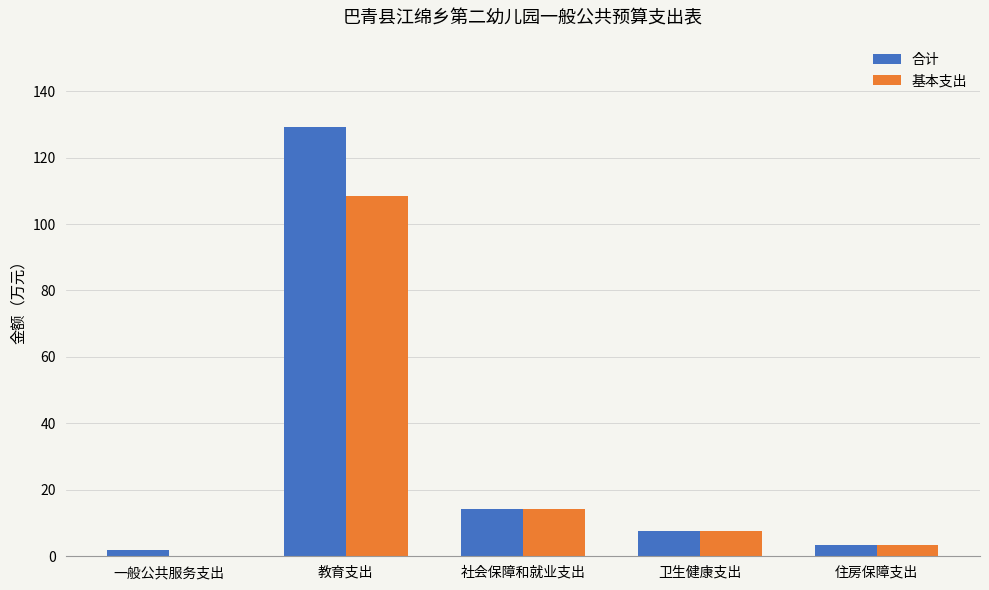

What value does the 合计 series have at 社会保障和就业支出?

14.3